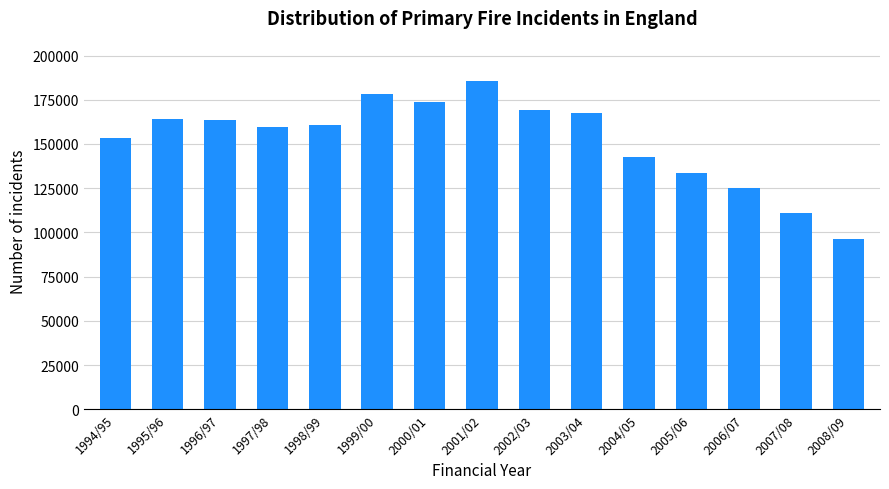

Does the chart contain stacked bars?

No